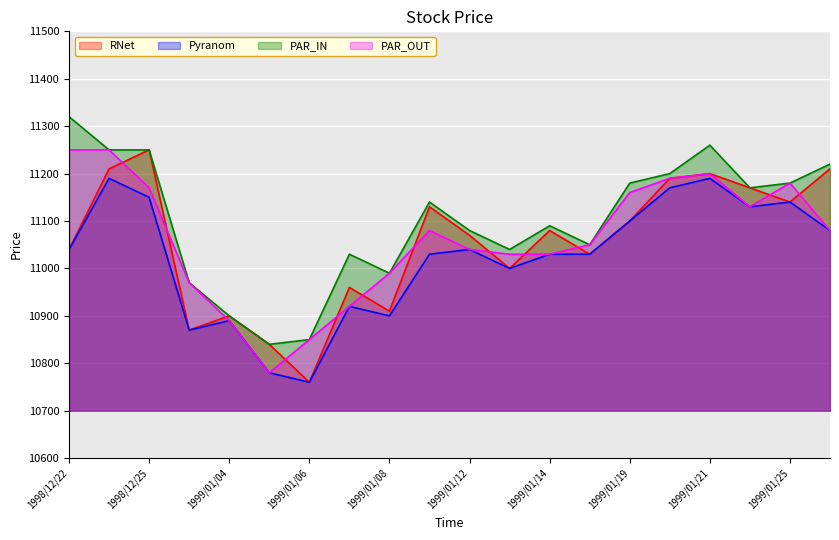

The PAR_IN series shows 11320 at 1998/12/22. True or false?

True